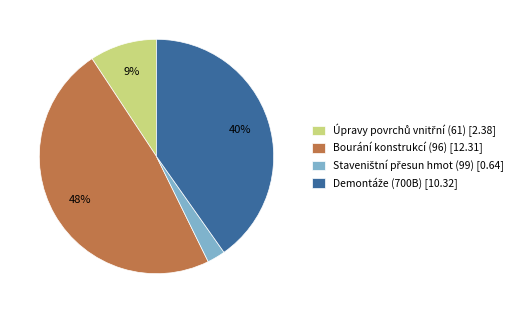

Is there any slice that represents more than half of the pie?

No